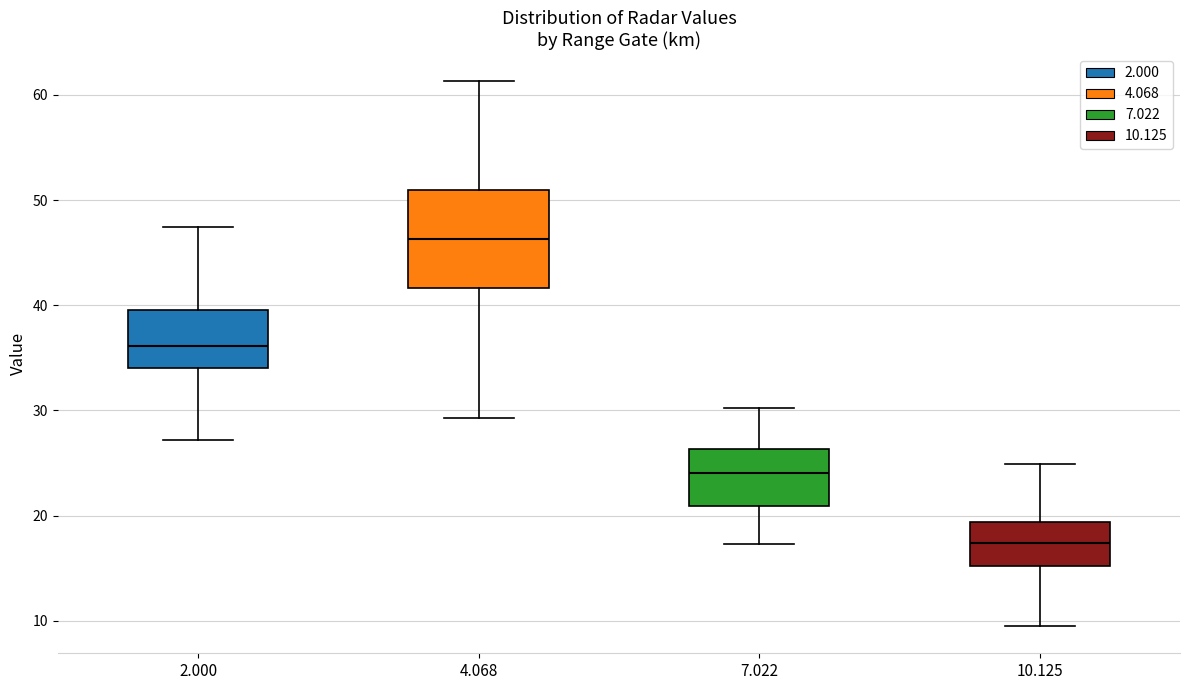

Reading left to right, transcribe this box plot: for each box, give where its median line is, the range the box spans, and where its two whiskers end, as read against the y-axis. The values are not printed on the chart, so give them approximately, as read against the axis.

2.000: median 36, box 34 to 40, whiskers 27 to 47
4.068: median 46, box 42 to 51, whiskers 29 to 61
7.022: median 24, box 21 to 26, whiskers 17 to 30
10.125: median 17, box 15 to 19, whiskers 10 to 25